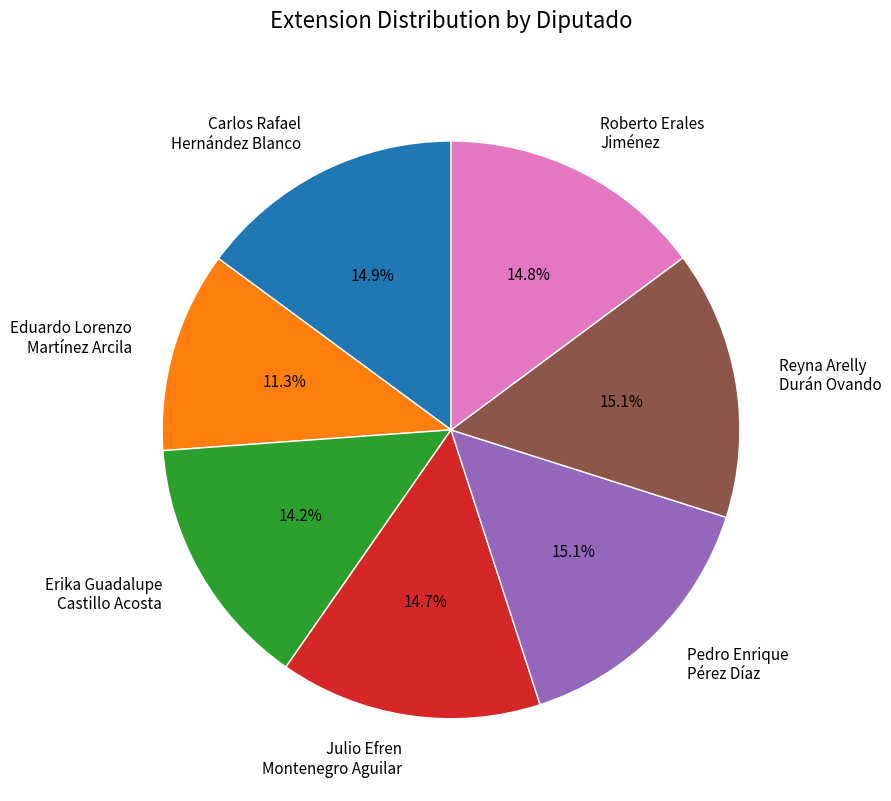

To the nearest percent, what is the average slice percentage?

14%